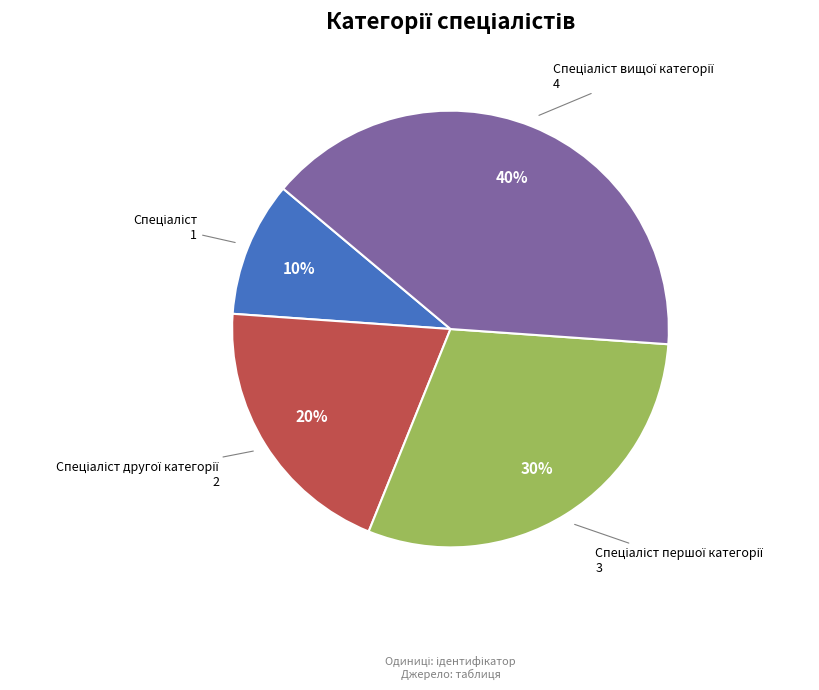

Is there a majority slice in this chart?

No